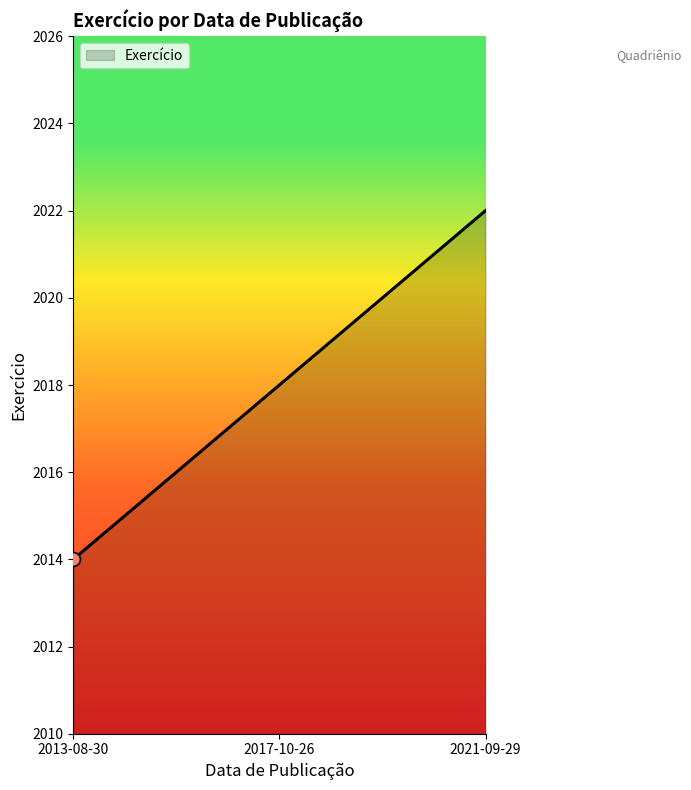

What is the ratio of the value at 2017-10-26 to the value at 2021-09-29?

1.0